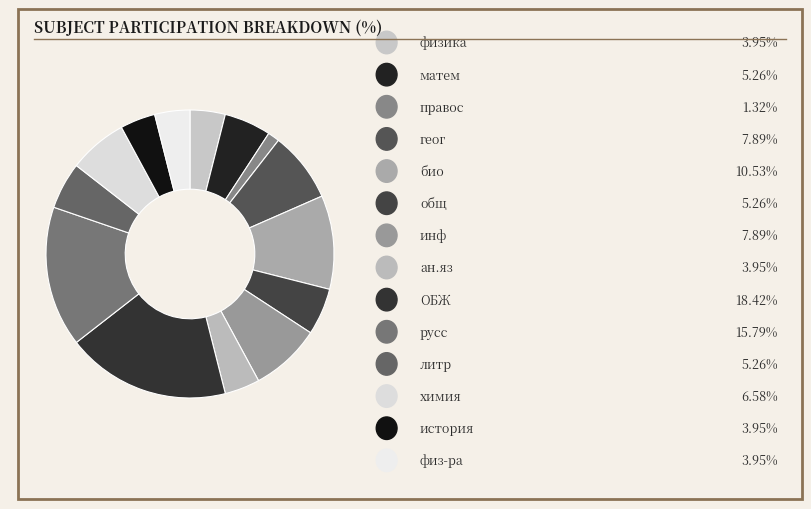

How many slices are in this pie chart?

14